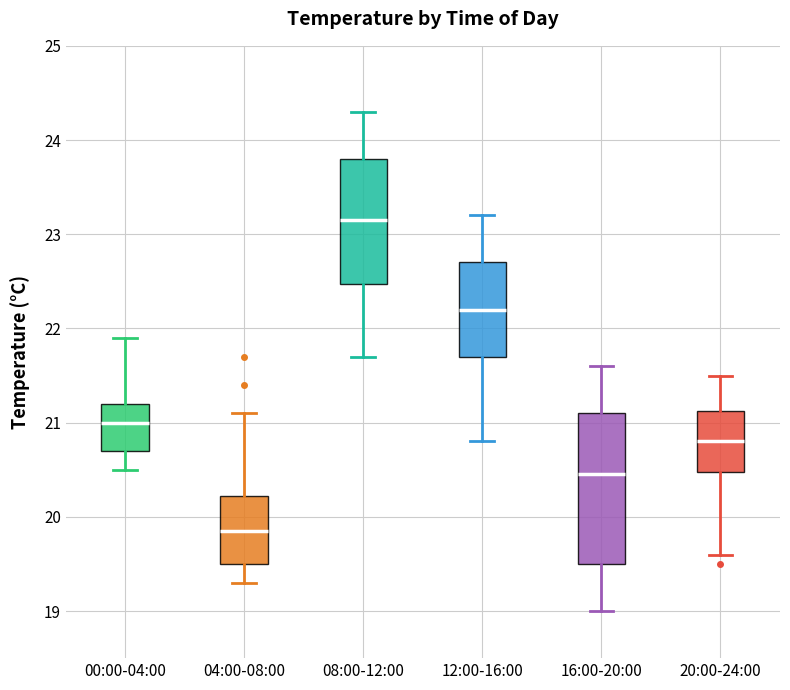

Reading left to right, transcribe this box plot: for each box, give where its median line is, the range the box spans, and where its two whiskers end, as read against the y-axis. The values are not printed on the chart, so give them approximately, as read against the axis.

00:00-04:00: median 21.0, box 20.7 to 21.2, whiskers 20.5 to 21.9
04:00-08:00: median 19.9, box 19.5 to 20.2, whiskers 19.3 to 21.1
08:00-12:00: median 23.2, box 22.5 to 23.8, whiskers 21.7 to 24.3
12:00-16:00: median 22.2, box 21.7 to 22.7, whiskers 20.8 to 23.2
16:00-20:00: median 20.5, box 19.5 to 21.1, whiskers 19.0 to 21.6
20:00-24:00: median 20.8, box 20.5 to 21.1, whiskers 19.6 to 21.5